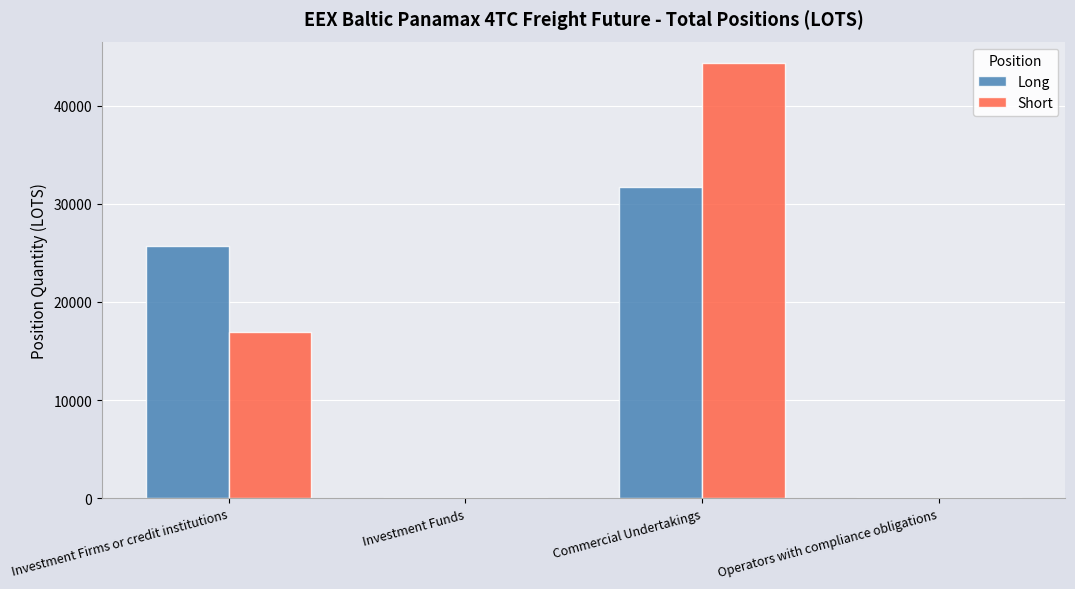

What is the approximate value of Long at Commercial Undertakings?

31730.2